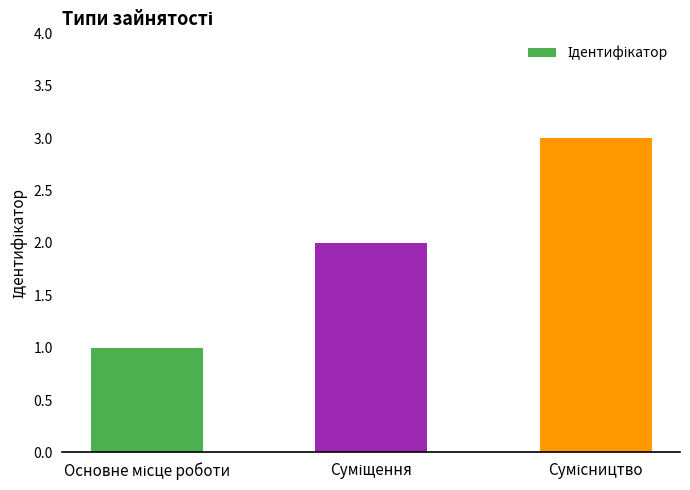

What is the greatest value displayed?

3